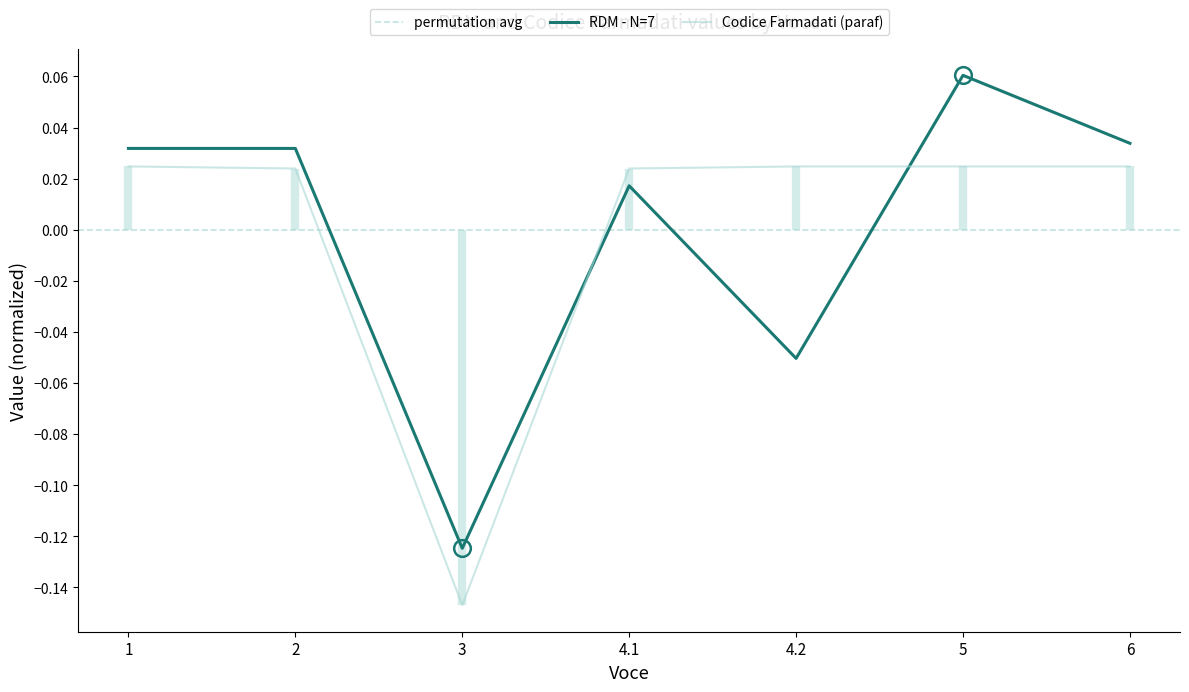

Which series has the widest spread of values?

RDM: 